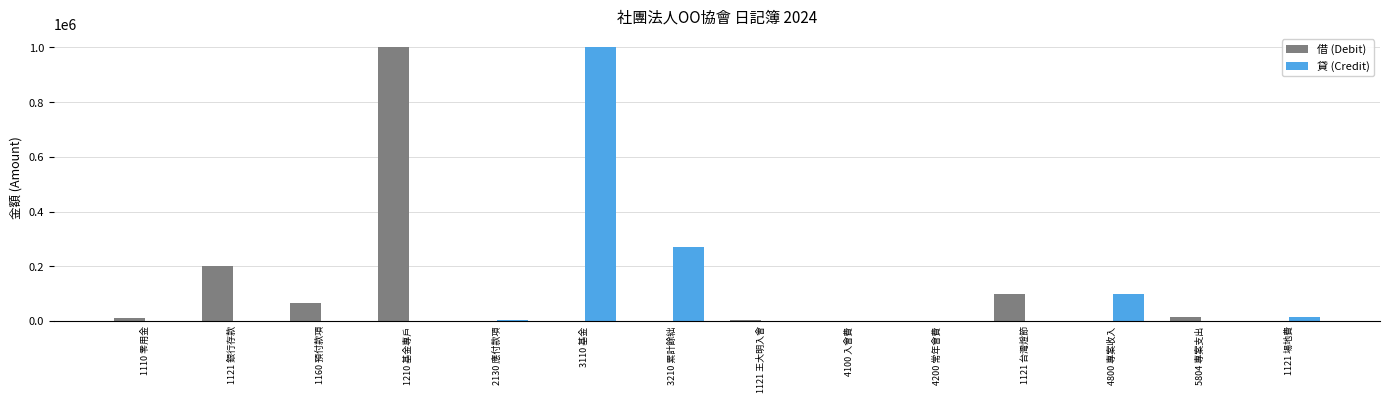

Where does the 借 (Debit) series first go above 3000?

1110 零用金